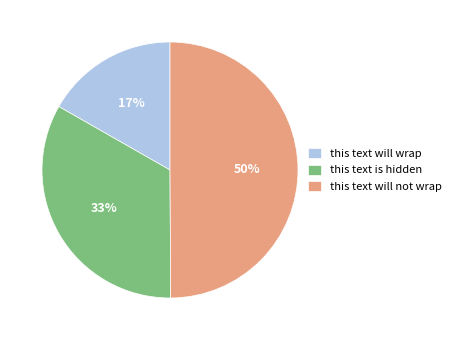

How many segments does this pie chart have?

3